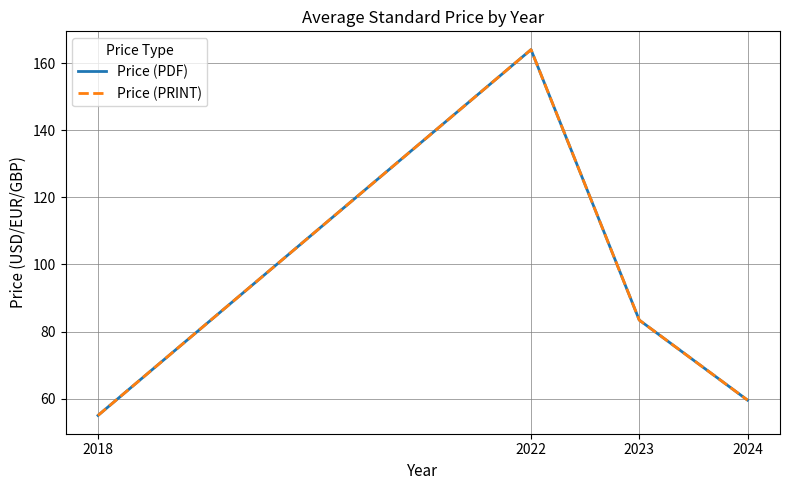

At which category is the sum across all series the highest?

2022